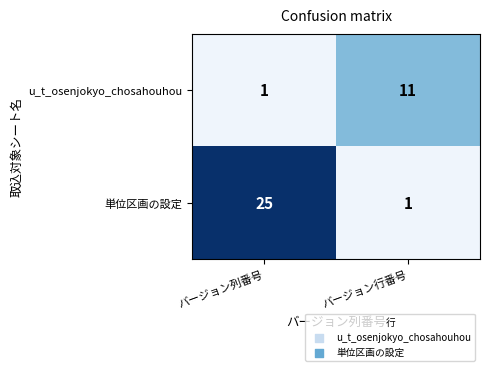

What is the spread (max minus min) of values at バージョン列番号?

24